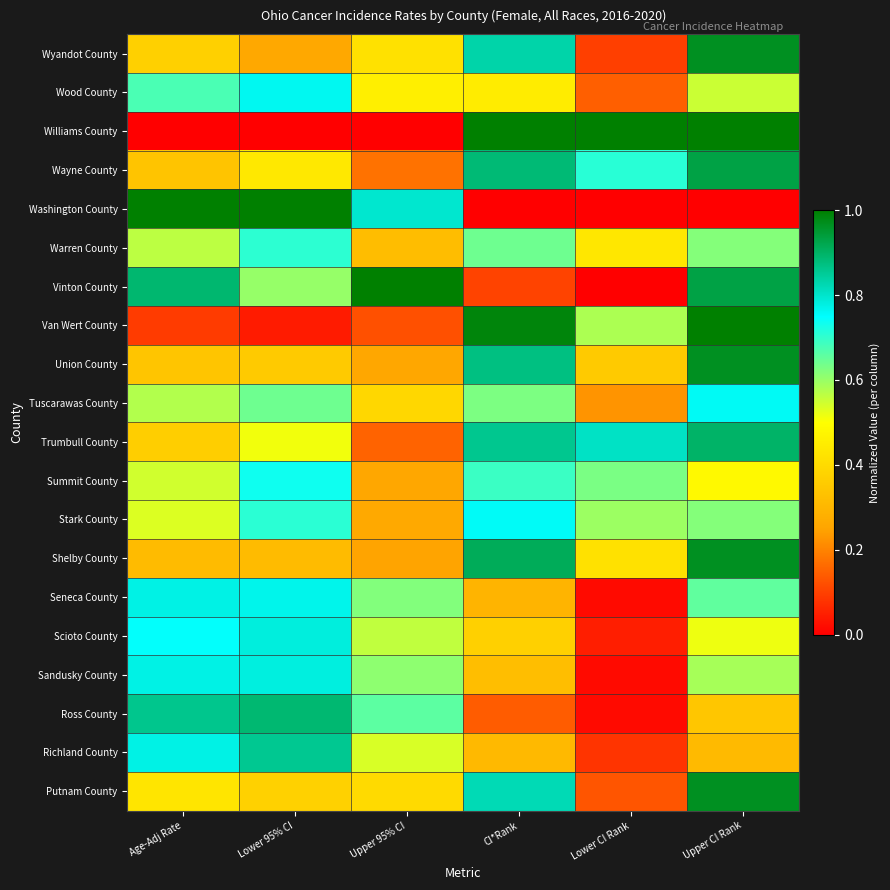

Reading left to right, what are all the values shown in this chart?

Wyandot County: Age-Adj Rate=0.4	Lower 95% CI=0.3	Upper 95% CI=0.4	CI*Rank=0.8	Lower CI Rank=0.1	Upper CI Rank=1.0
Wood County: Age-Adj Rate=0.7	Lower 95% CI=0.8	Upper 95% CI=0.5	CI*Rank=0.4	Lower CI Rank=0.1	Upper CI Rank=0.6
Williams County: Age-Adj Rate=0.0	Lower 95% CI=0.0	Upper 95% CI=0.0	CI*Rank=1.0	Lower CI Rank=1.0	Upper CI Rank=1.0
Wayne County: Age-Adj Rate=0.3	Lower 95% CI=0.4	Upper 95% CI=0.2	CI*Rank=0.9	Lower CI Rank=0.7	Upper CI Rank=0.9
Washington County: Age-Adj Rate=1.0	Lower 95% CI=1.0	Upper 95% CI=0.8	CI*Rank=0.0	Lower CI Rank=0.0	Upper CI Rank=0.0
Warren County: Age-Adj Rate=0.6	Lower 95% CI=0.7	Upper 95% CI=0.3	CI*Rank=0.6	Lower CI Rank=0.4	Upper CI Rank=0.6
Vinton County: Age-Adj Rate=0.9	Lower 95% CI=0.6	Upper 95% CI=1.0	CI*Rank=0.1	Lower CI Rank=0.0	Upper CI Rank=0.9
Van Wert County: Age-Adj Rate=0.1	Lower 95% CI=0.0	Upper 95% CI=0.1	CI*Rank=1.0	Lower CI Rank=0.6	Upper CI Rank=1.0
Union County: Age-Adj Rate=0.3	Lower 95% CI=0.4	Upper 95% CI=0.3	CI*Rank=0.9	Lower CI Rank=0.4	Upper CI Rank=1.0
Tuscarawas County: Age-Adj Rate=0.6	Lower 95% CI=0.6	Upper 95% CI=0.4	CI*Rank=0.6	Lower CI Rank=0.2	Upper CI Rank=0.8
Trumbull County: Age-Adj Rate=0.4	Lower 95% CI=0.5	Upper 95% CI=0.2	CI*Rank=0.9	Lower CI Rank=0.8	Upper CI Rank=0.9
Summit County: Age-Adj Rate=0.5	Lower 95% CI=0.7	Upper 95% CI=0.3	CI*Rank=0.7	Lower CI Rank=0.6	Upper CI Rank=0.5
Stark County: Age-Adj Rate=0.5	Lower 95% CI=0.7	Upper 95% CI=0.3	CI*Rank=0.8	Lower CI Rank=0.6	Upper CI Rank=0.6
Shelby County: Age-Adj Rate=0.3	Lower 95% CI=0.3	Upper 95% CI=0.2	CI*Rank=0.9	Lower CI Rank=0.4	Upper CI Rank=1.0
Seneca County: Age-Adj Rate=0.8	Lower 95% CI=0.8	Upper 95% CI=0.6	CI*Rank=0.3	Lower CI Rank=0.0	Upper CI Rank=0.7
Scioto County: Age-Adj Rate=0.7	Lower 95% CI=0.8	Upper 95% CI=0.6	CI*Rank=0.4	Lower CI Rank=0.0	Upper CI Rank=0.5
Sandusky County: Age-Adj Rate=0.8	Lower 95% CI=0.8	Upper 95% CI=0.6	CI*Rank=0.3	Lower CI Rank=0.0	Upper CI Rank=0.6
Ross County: Age-Adj Rate=0.9	Lower 95% CI=0.9	Upper 95% CI=0.7	CI*Rank=0.1	Lower CI Rank=0.0	Upper CI Rank=0.3
Richland County: Age-Adj Rate=0.8	Lower 95% CI=0.9	Upper 95% CI=0.5	CI*Rank=0.3	Lower CI Rank=0.1	Upper CI Rank=0.3
Putnam County: Age-Adj Rate=0.4	Lower 95% CI=0.4	Upper 95% CI=0.4	CI*Rank=0.8	Lower CI Rank=0.1	Upper CI Rank=1.0